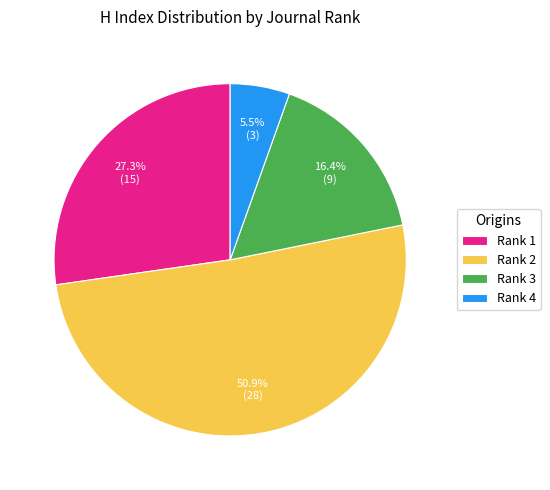

To the nearest percent, what is the average slice percentage?

25%